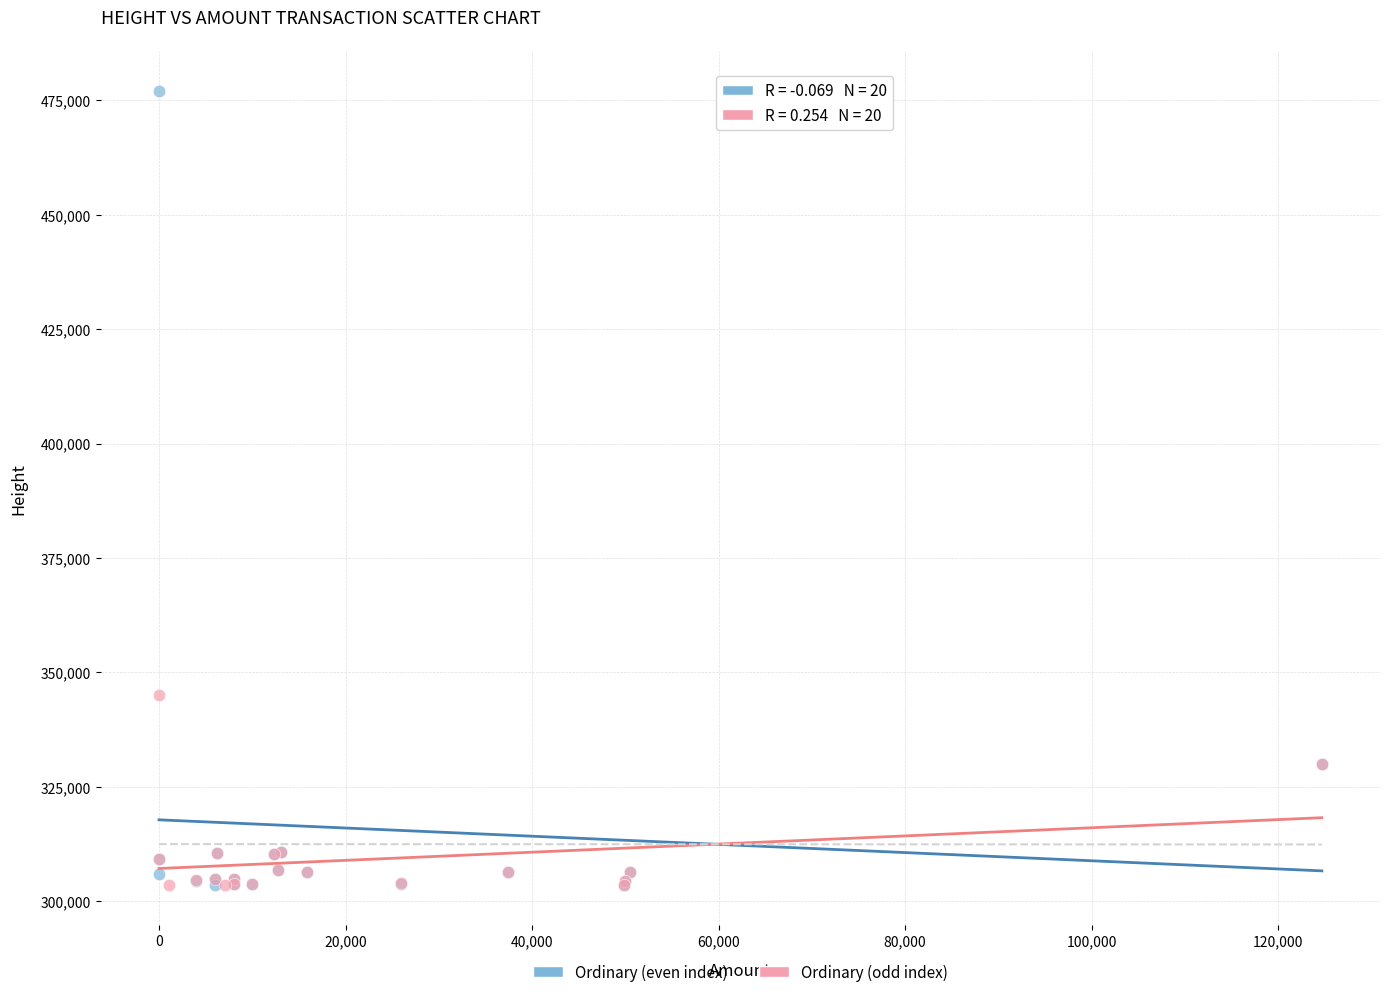

Which series has the widest spread of Y values?

Ordinary (even index)